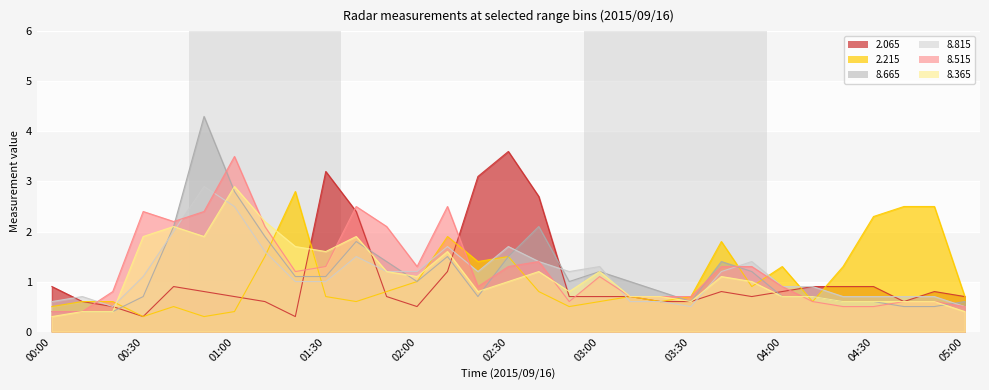

How many times do   2.065 and   8.515 cross each other?

6